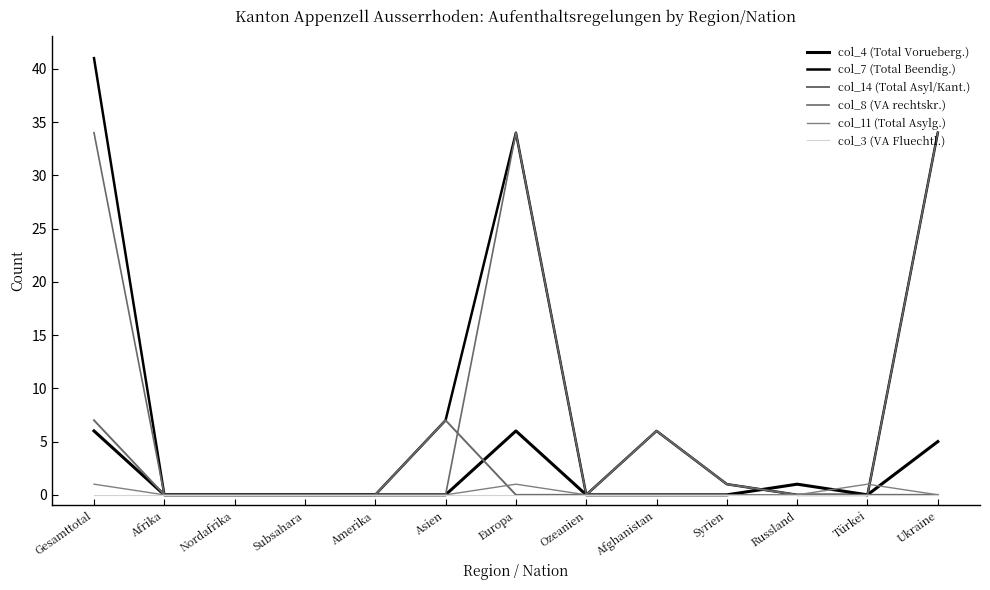

The value of col_14 (Total Asyl/Kant.) at Türkei is -3. True or false?

False